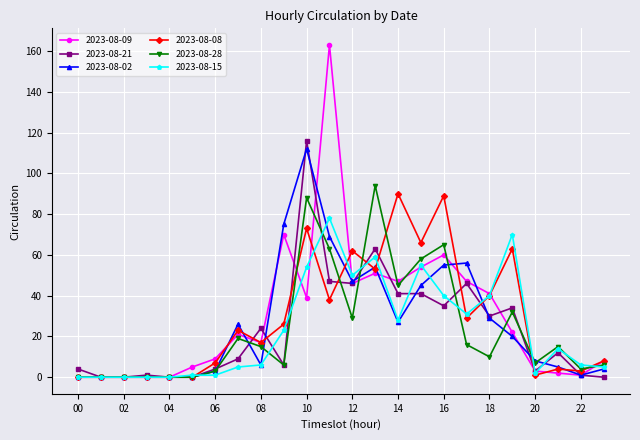

What is the maximum value for 2023-08-02?

112